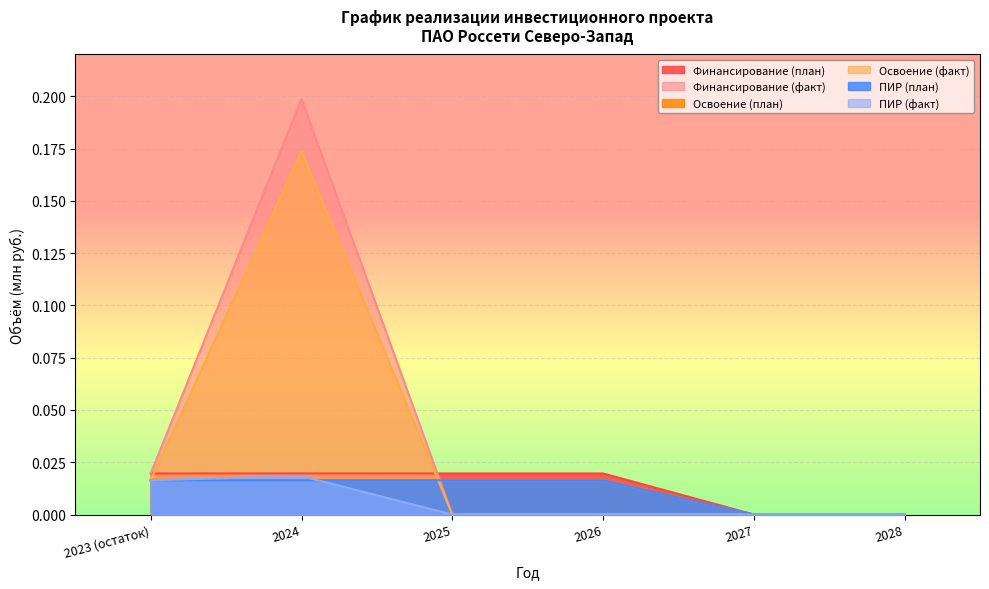

Rank the categories by Освоение (план) value from highest to lowest.

2023 (остаток), 2024, 2025, 2026, 2027, 2028